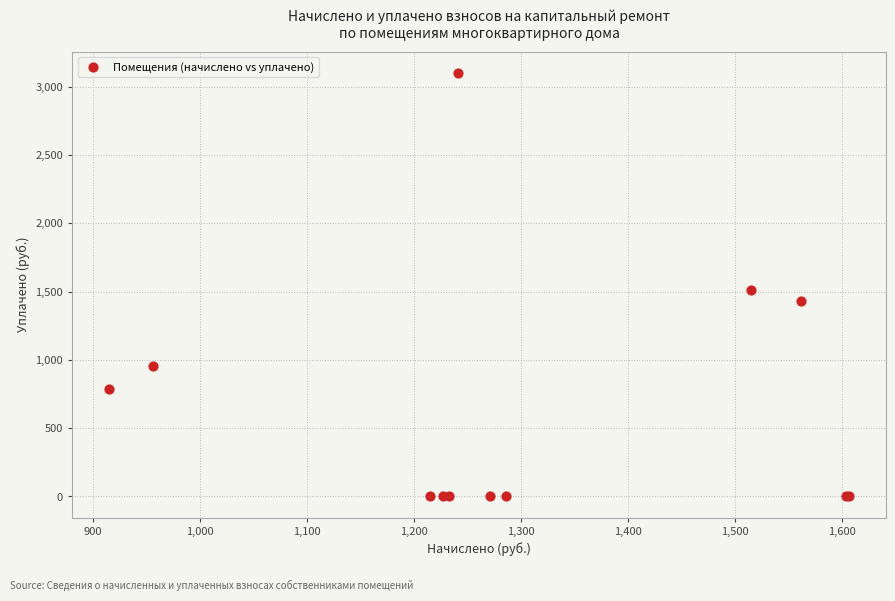

What Y value in the scatter plot is closest to 1551?

1514.7